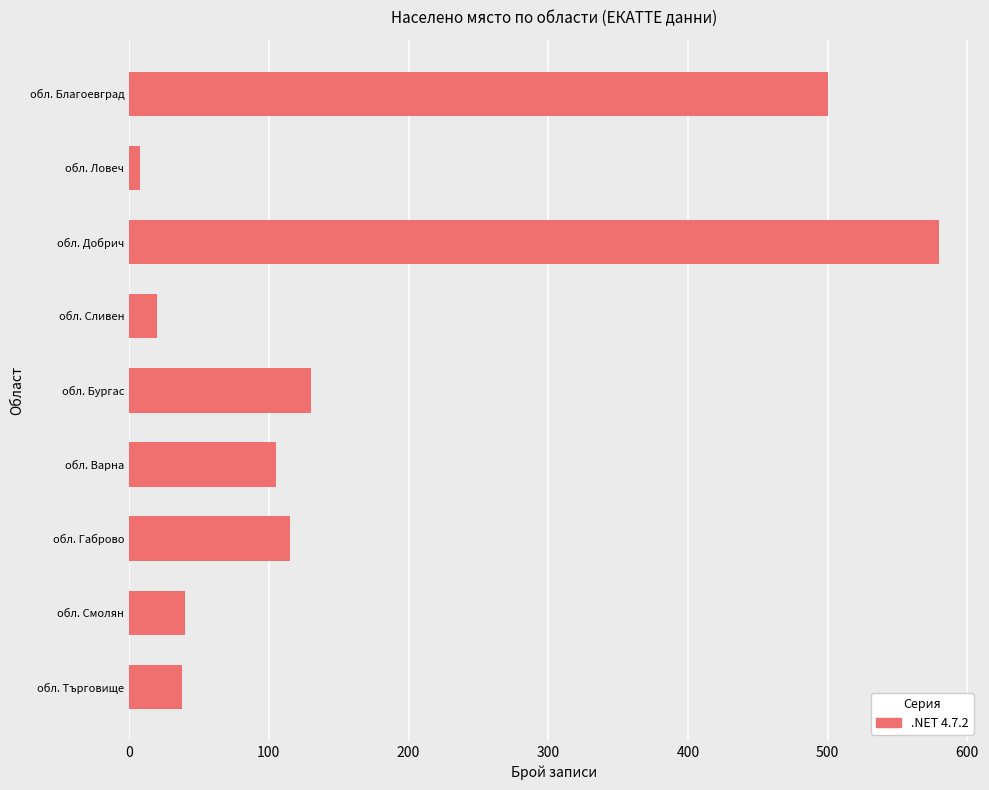

What is the difference between the values at обл. Сливен and обл. Благоевград?

480